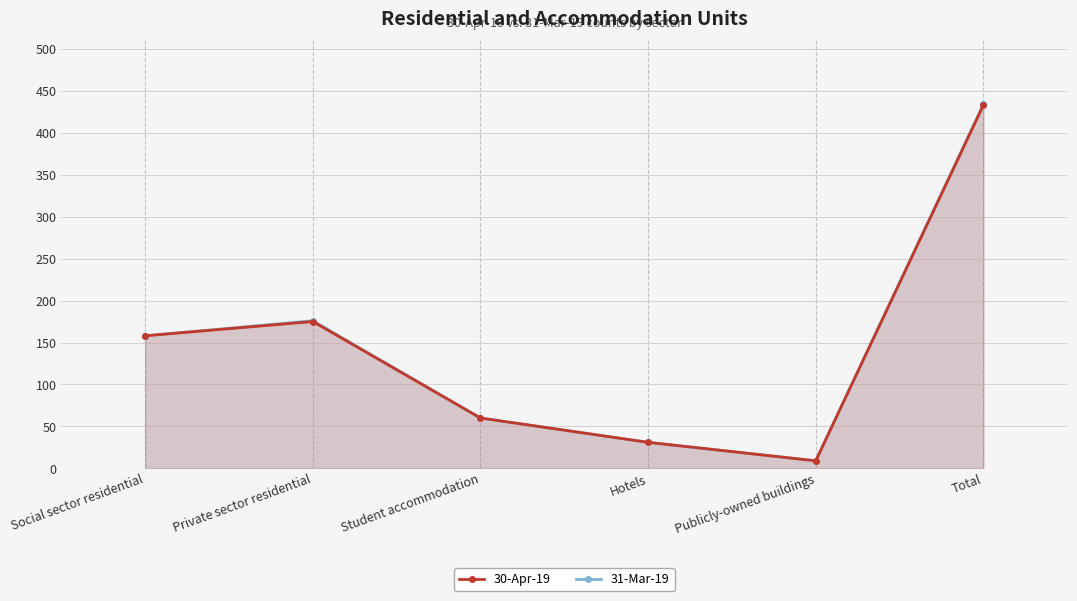

How many lines are shown in the chart?

2